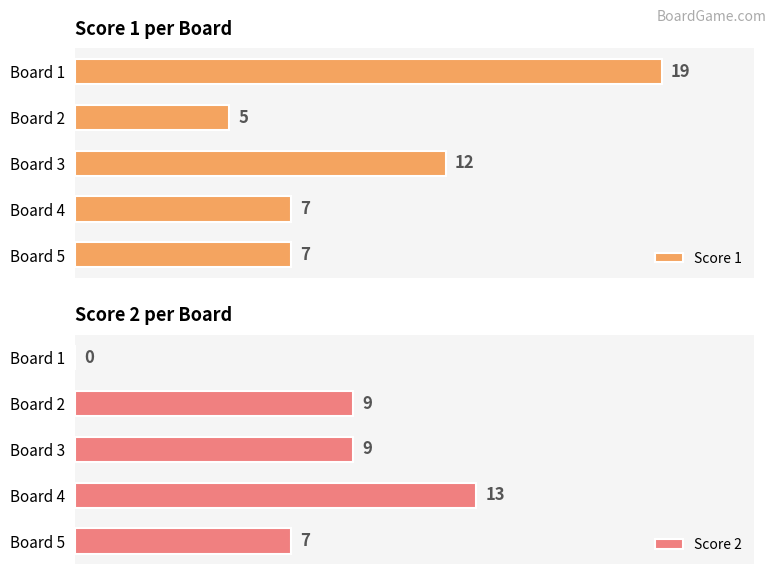

Where is Score 1 nearest to the value 12?

Board 3